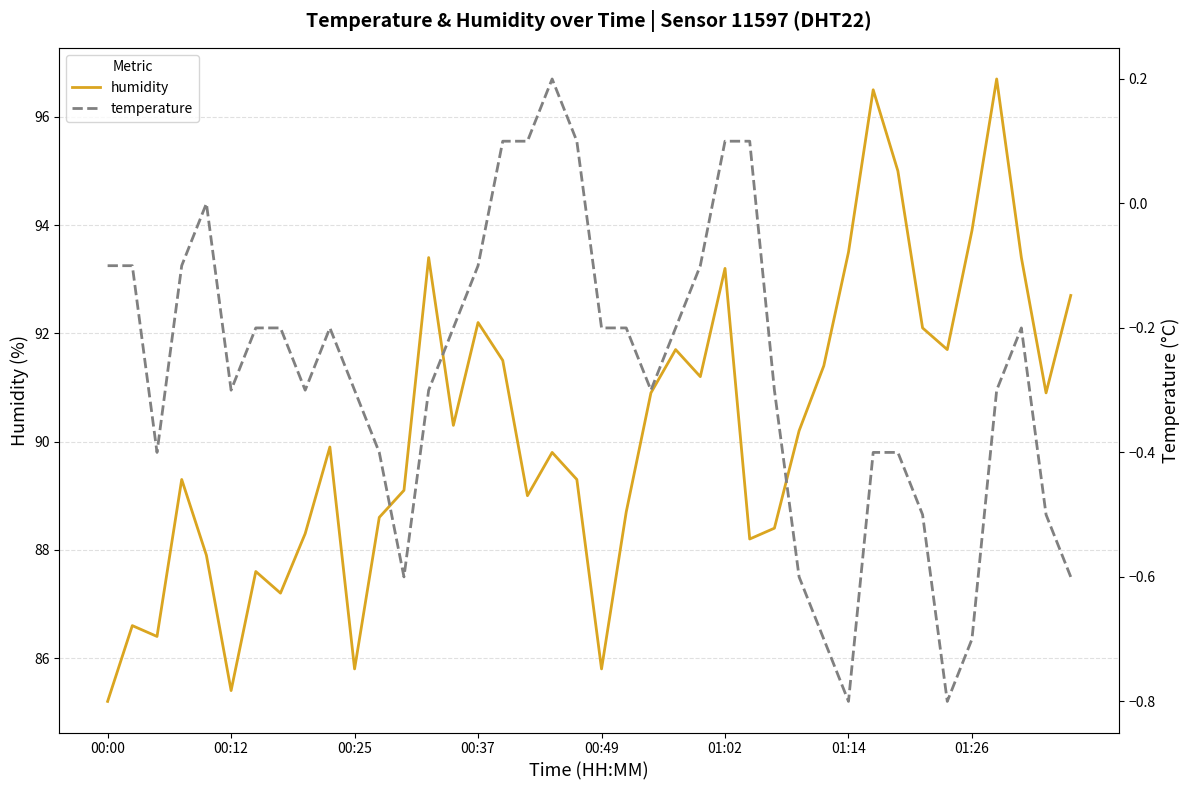

How many interior local valleys does the temperature series have?

7